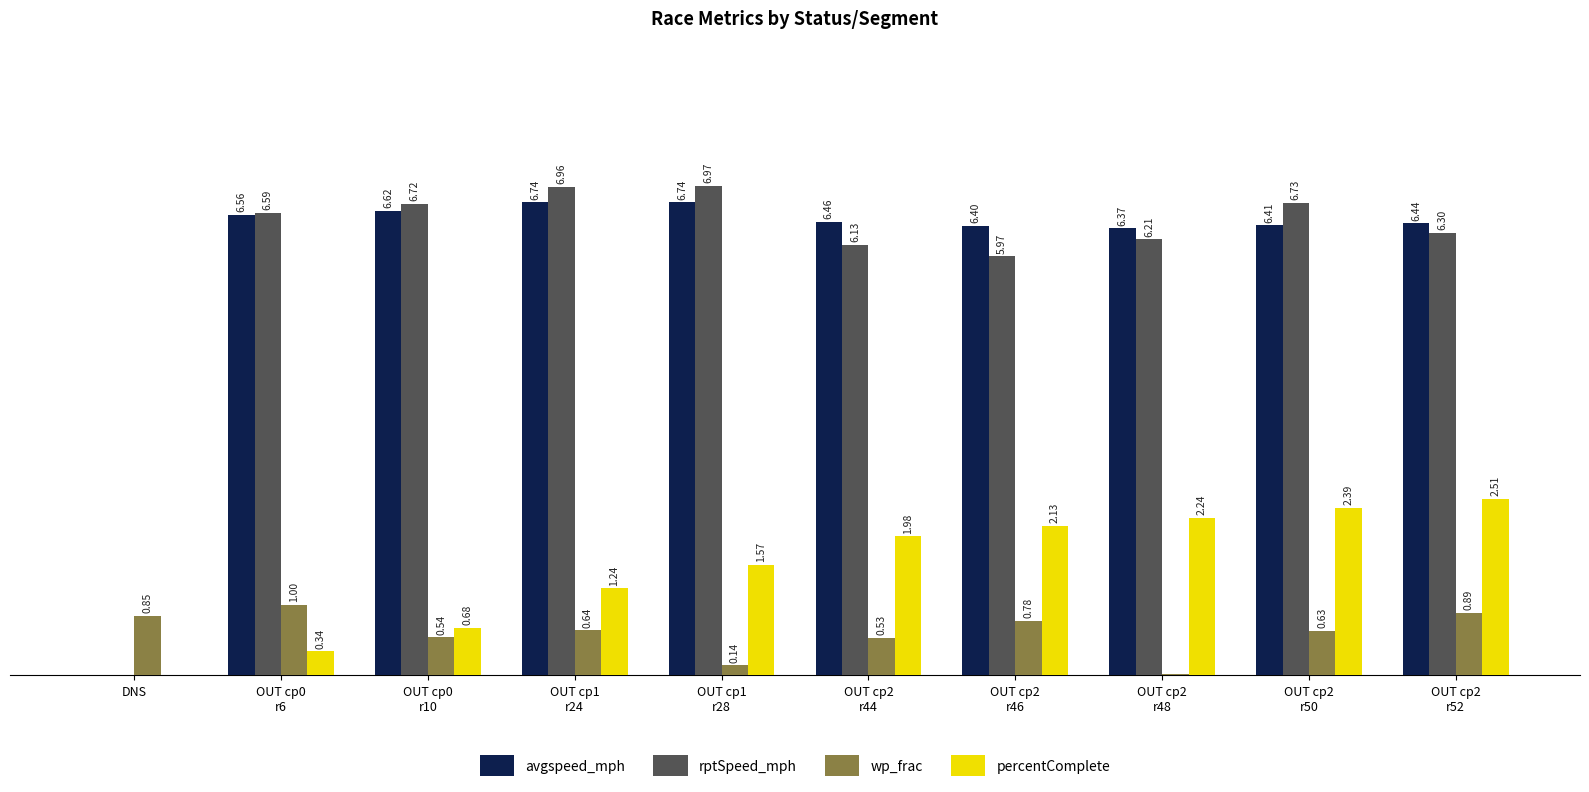

Which series has the largest total across all categories?

avgspeed_mph